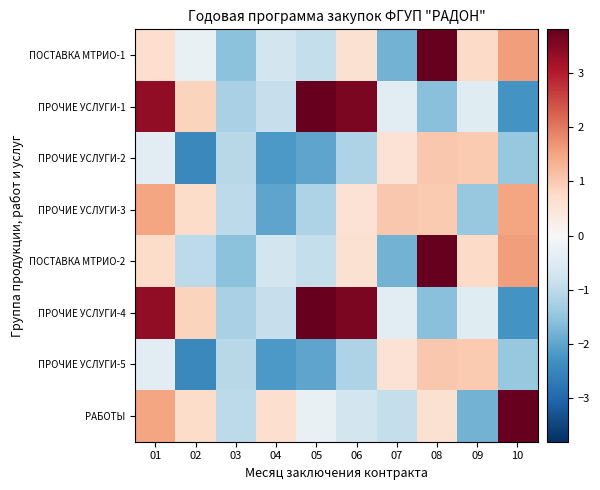

How many series are shown in this chart?

8